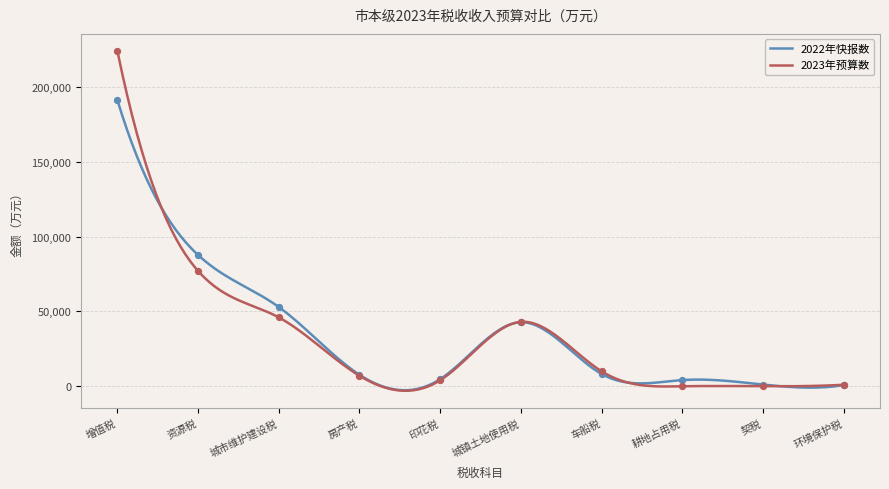

Is the value of 2022年快报数 at 资源税 greater than the value of 2023年预算数 at 车船税?

Yes